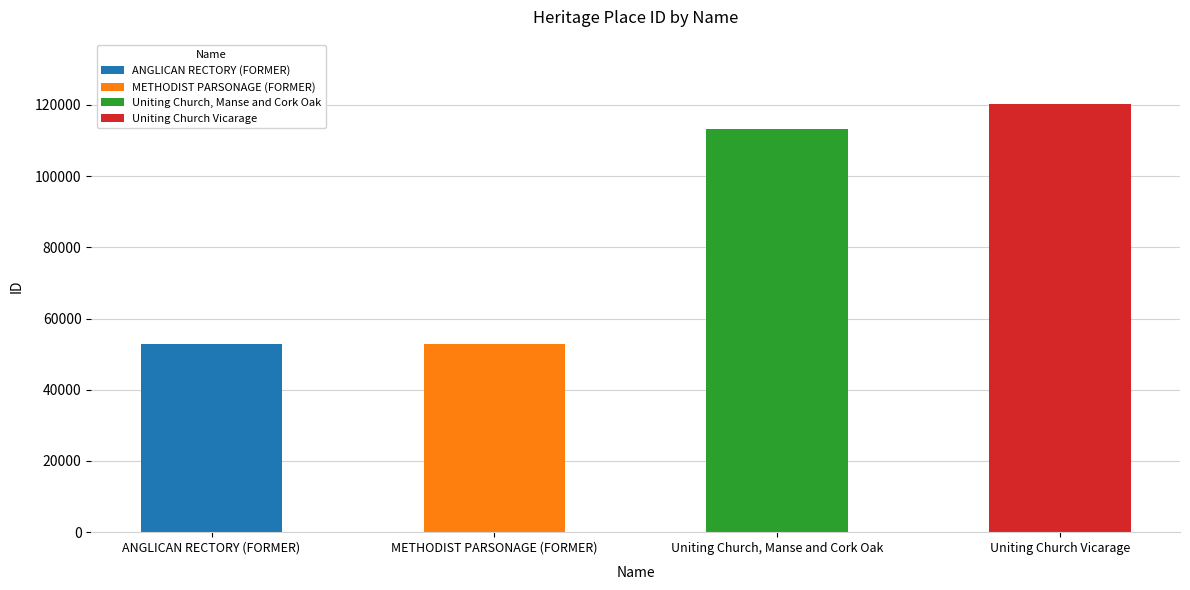

Are the bars grouped side by side (vs. stacked)?

No